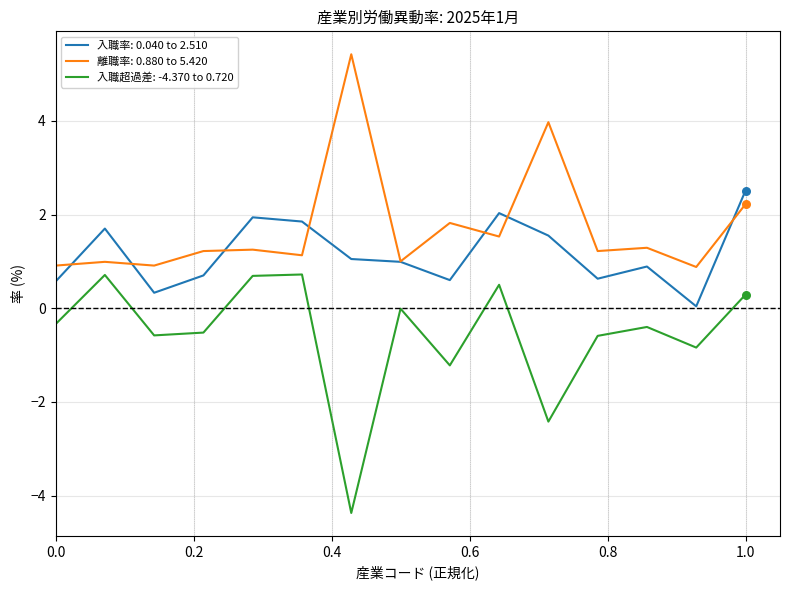

Which series has the largest total across all categories?

離職率: 0.880 to 5.420